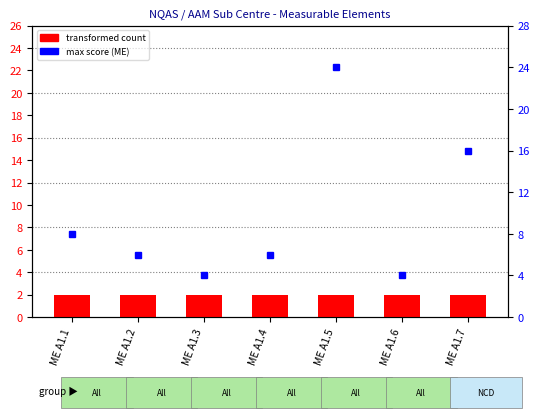

What is the total value across all series at ME A1.6?

6